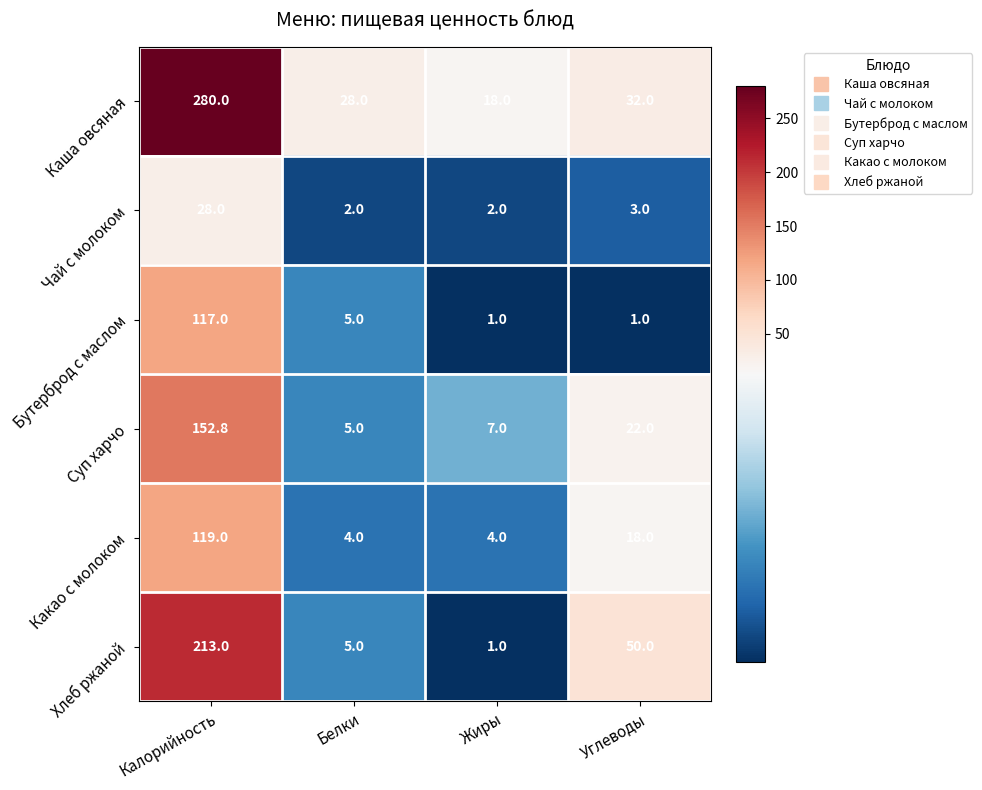

What is the highest value of the Чай с молоком series?

28.0